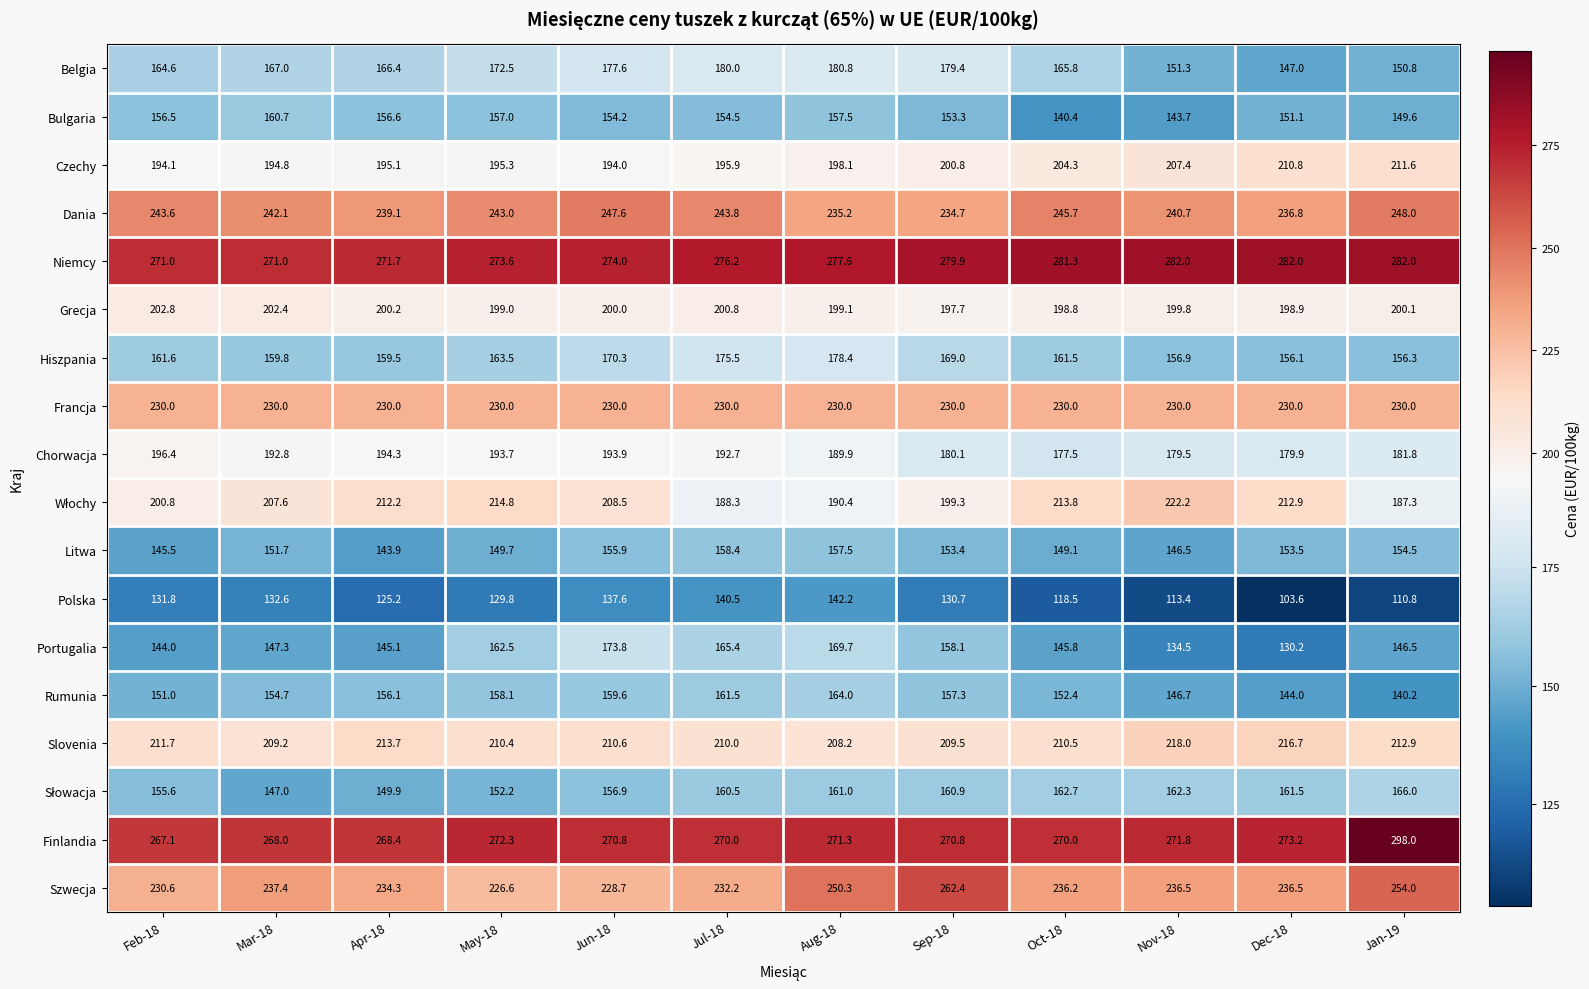

How many distinct data groups are displayed?

18